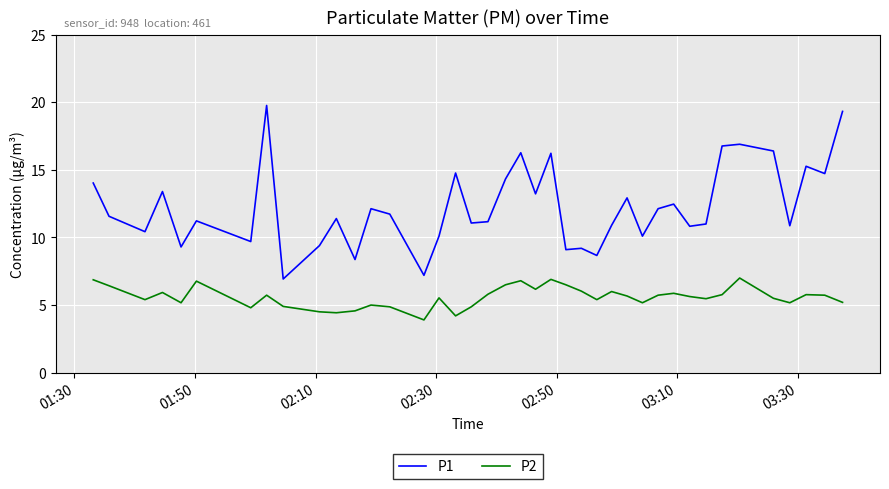

True or false: P2 and P1 cross at least once.

False